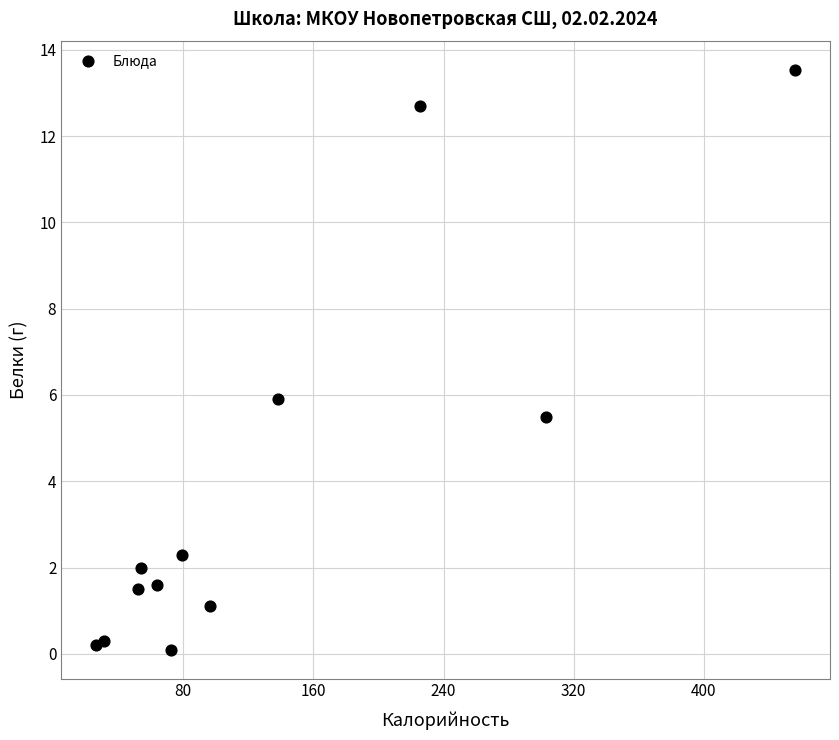

What is the average X value?

133.3